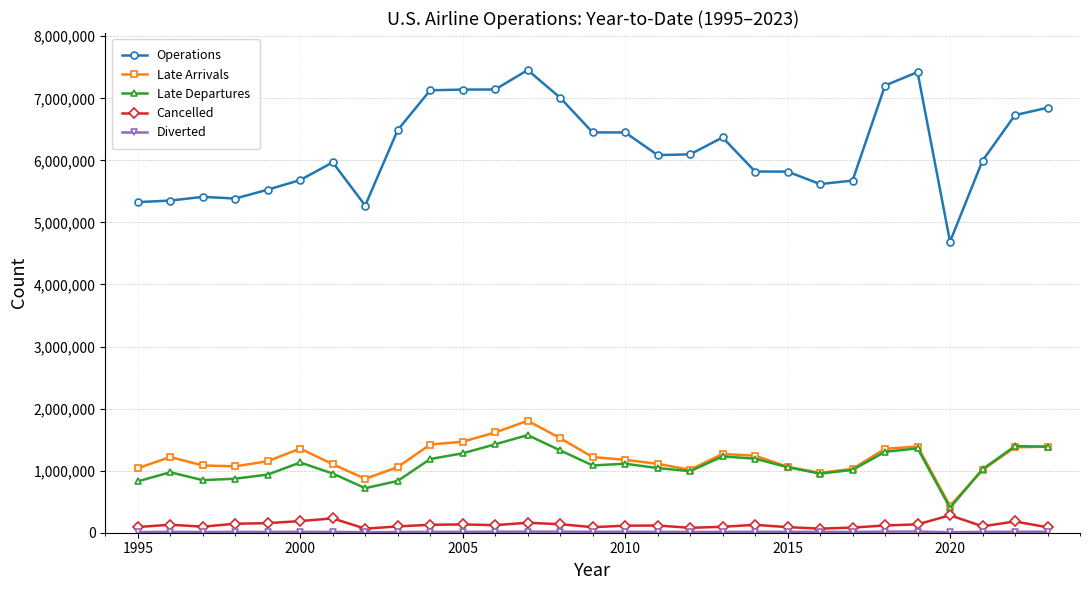

True or false: Late Departures has more than 2 interior local peaks.

True